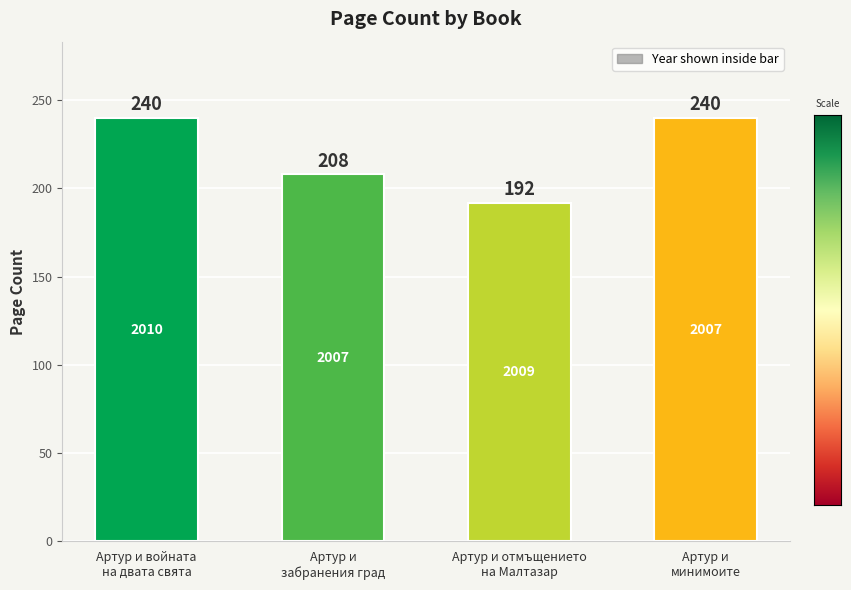

The value at Артур и отмъщението
на Малтазар is 84. True or false?

False